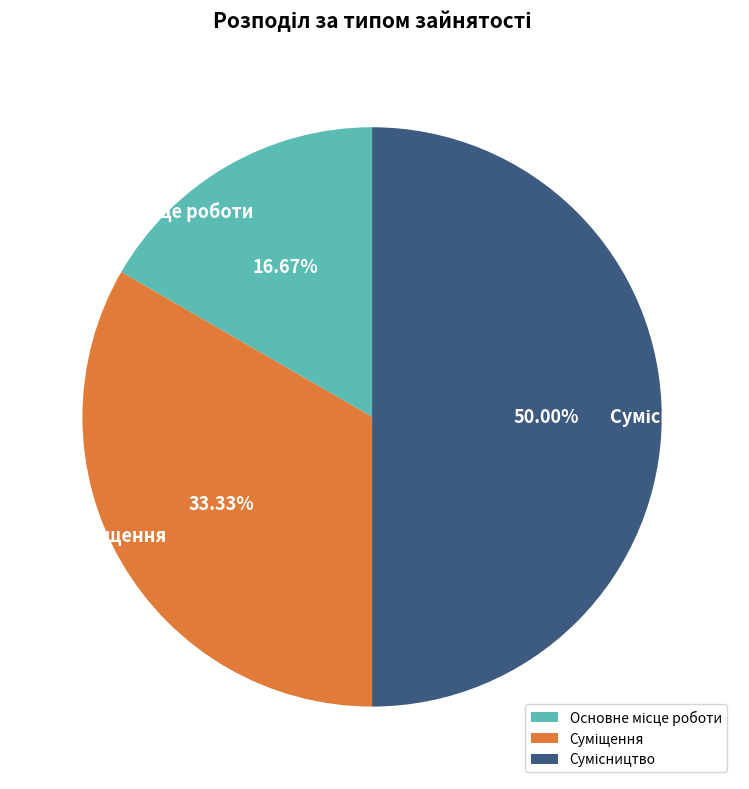

How many segments does this pie chart have?

3